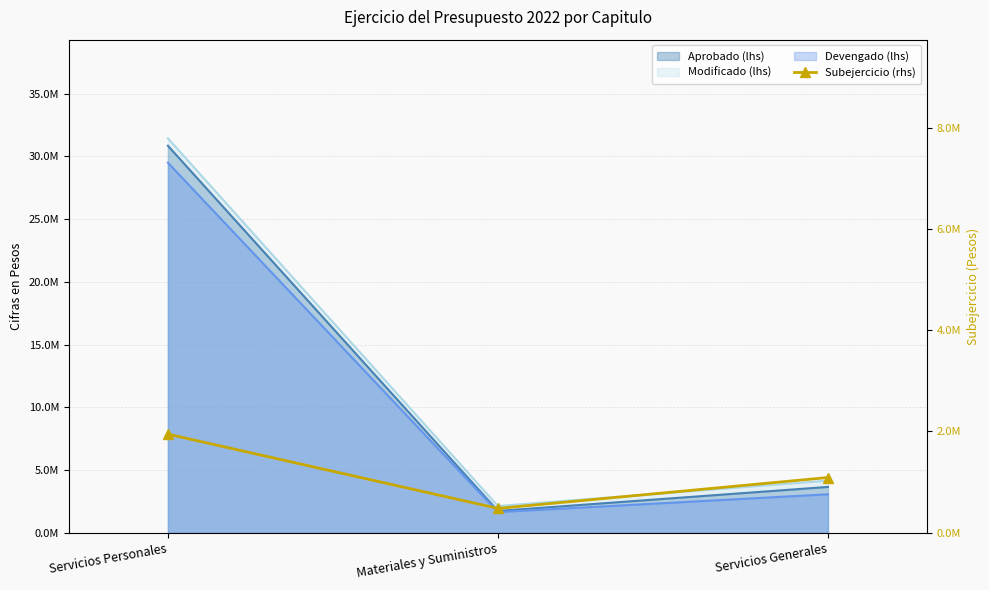

Reading left to right, what are all the values shown in this chart?

Servicios Personales=1947507.0	Materiales y Suministros=481164.0	Servicios Generales=1090950.5